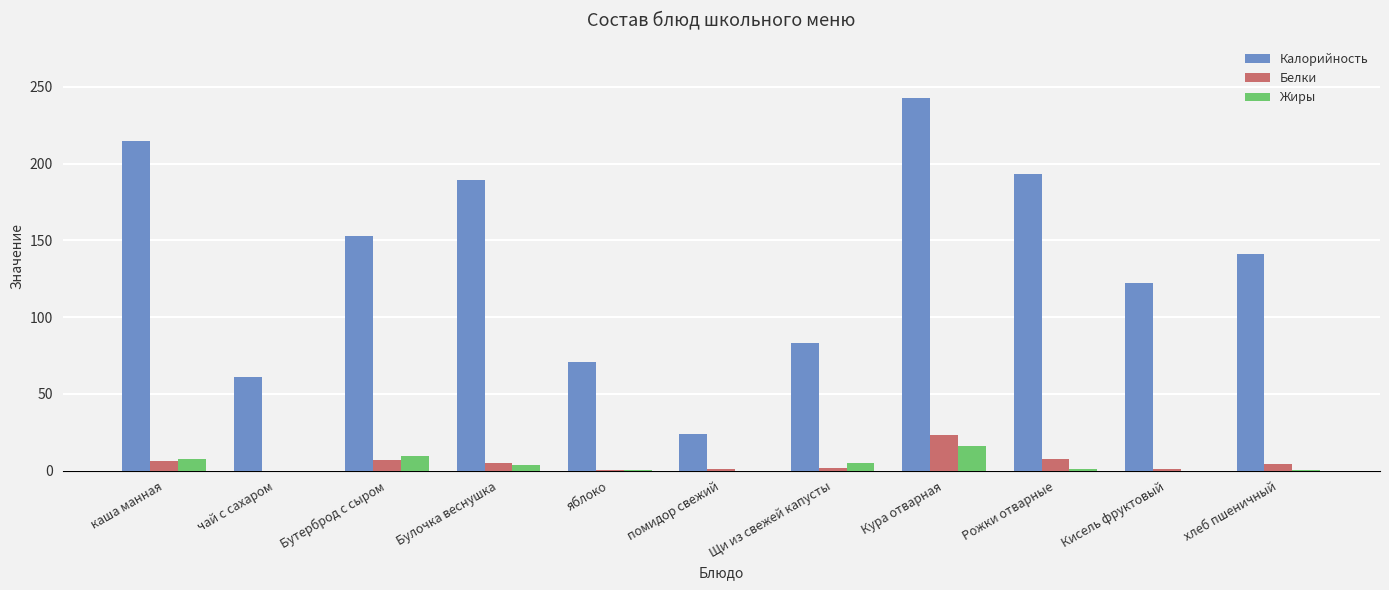

At which category does the chart reach its peak across all series?

Кура отварная